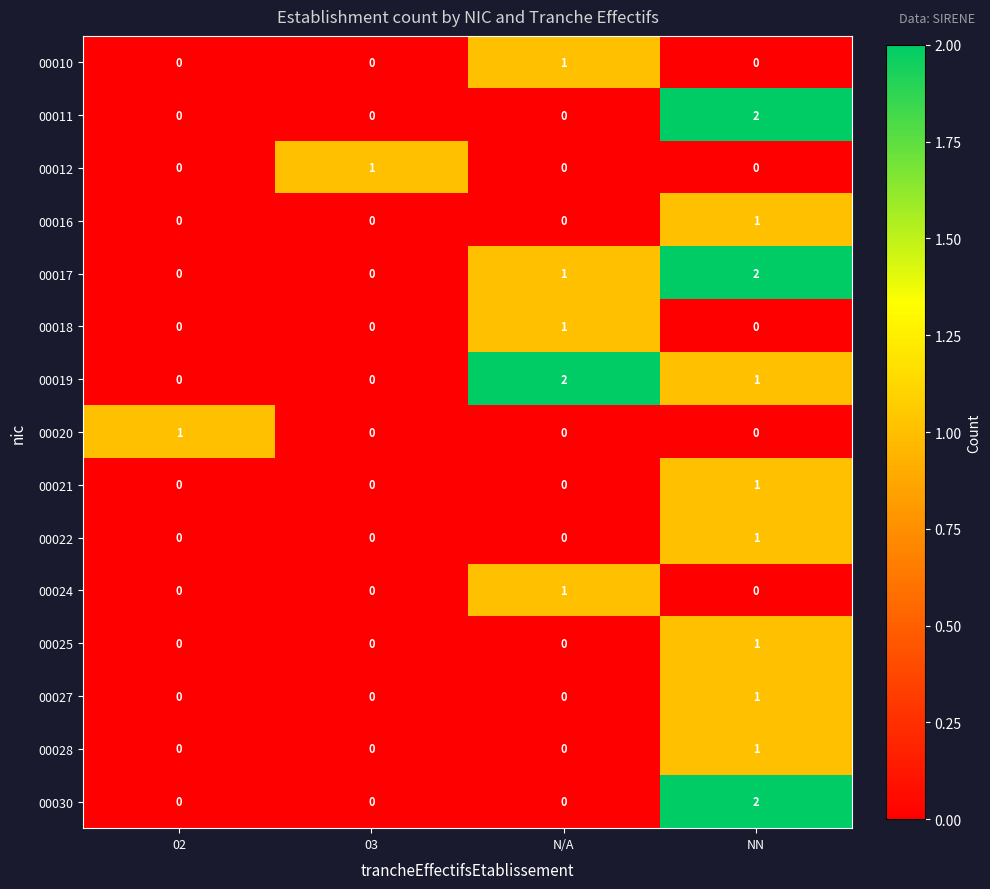

Is the value of 00021 at NN greater than the value of 00027 at N/A?

Yes